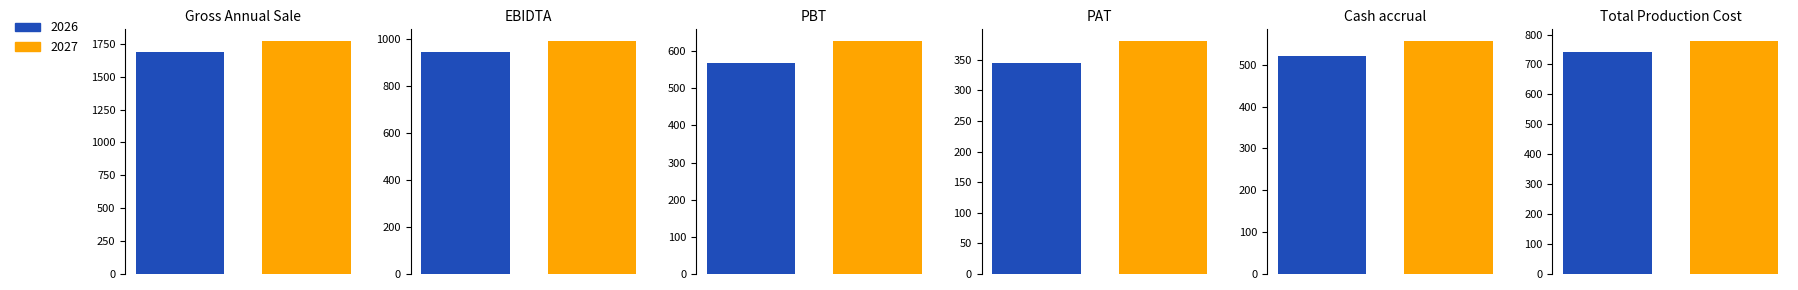

How many bars are there in each group?

2